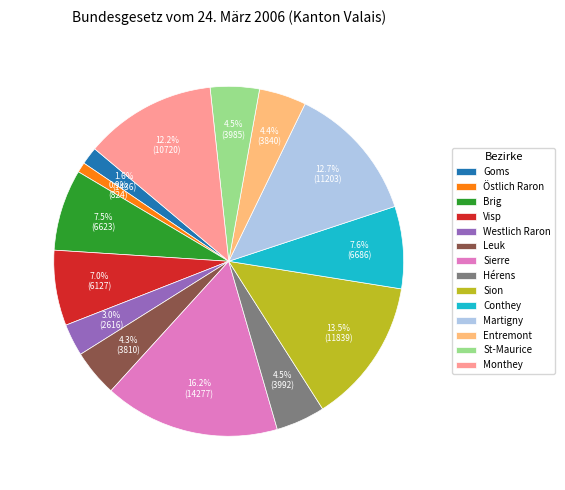

To the nearest percent, what is the difference between the Sierre and Goms slice percentages?

15%